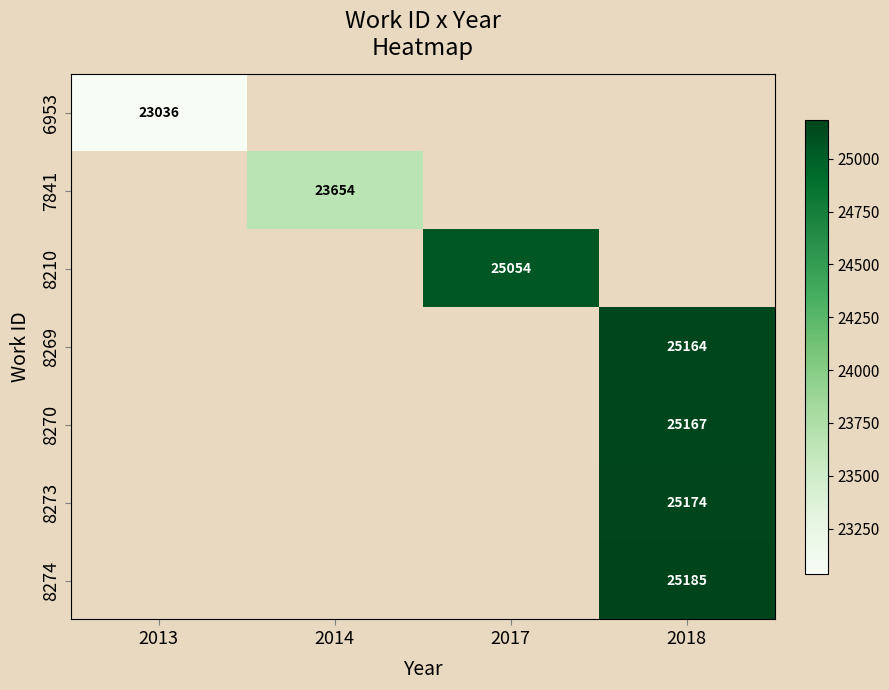

The 8274 series shows 39341 at 2018. True or false?

False